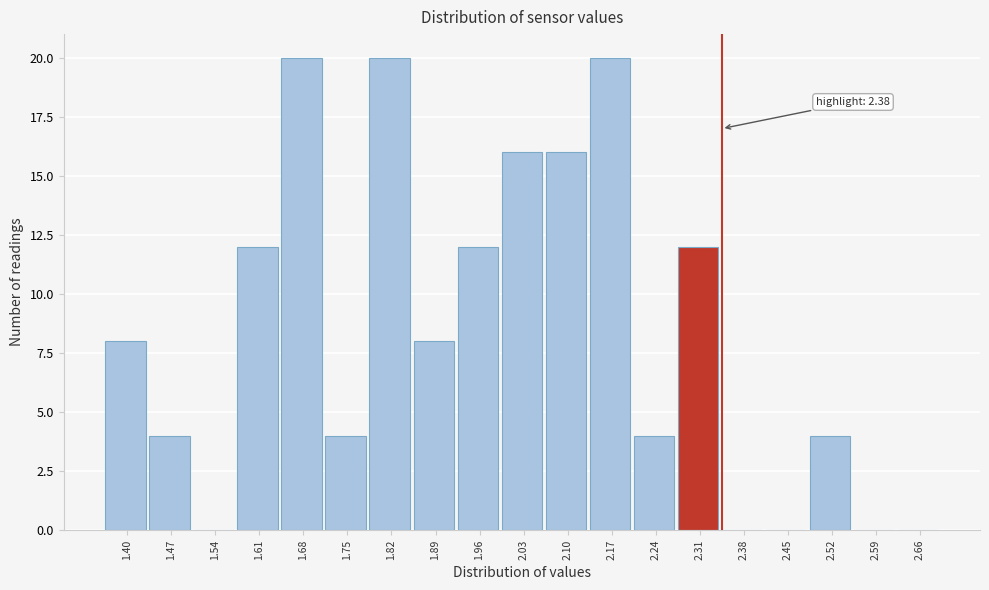

Reading left to right, what are all the values shown in this chart?

1.40=8	1.47=4	1.54=0	1.61=12	1.68=20	1.75=4	1.82=20	1.89=8	1.96=12	2.03=16	2.10=16	2.17=20	2.24=4	2.31=12	2.38=0	2.45=0	2.52=4	2.59=0	2.66=0